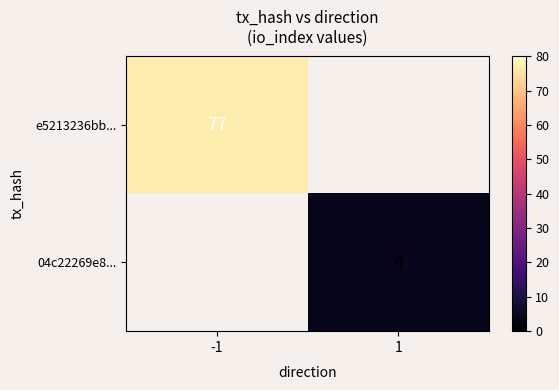

At how many categories does at least one series exceed 68?

1